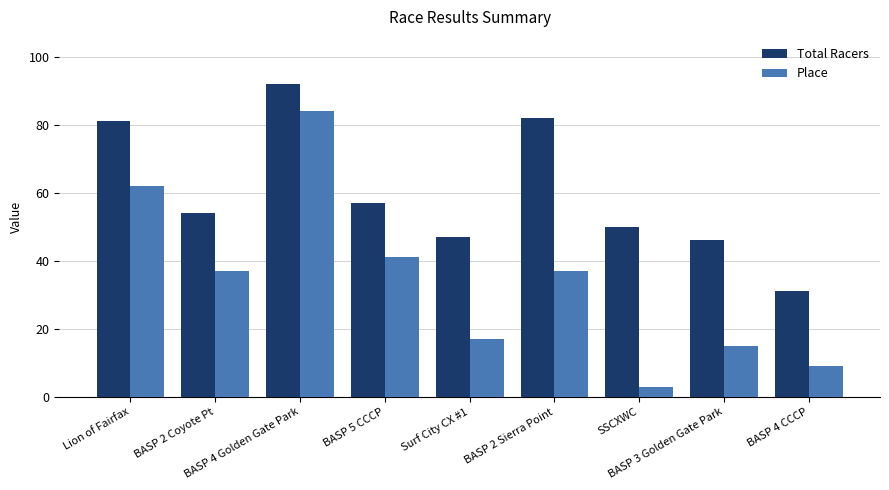

How many values in the Place series are below 37?

4